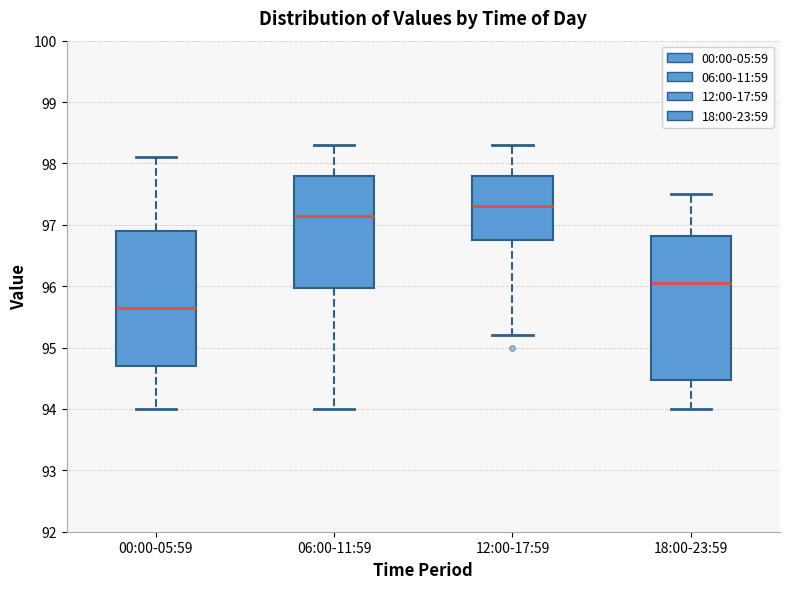

Which box has the lowest median line?

00:00-05:59